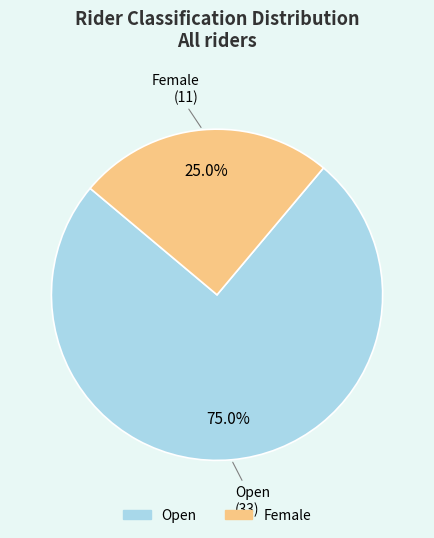

To the nearest percent, what portion does Open represent?

75%